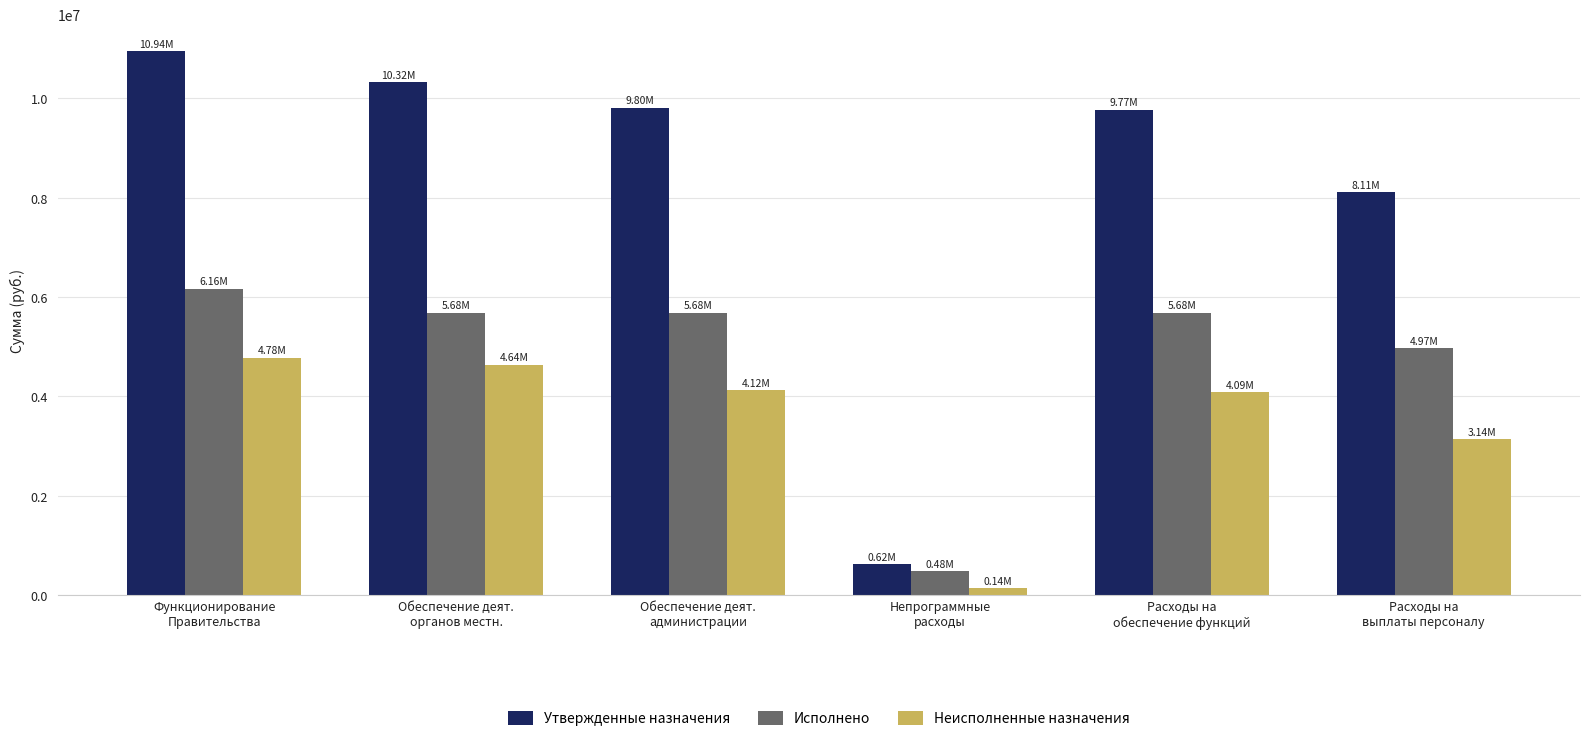

What is the value of the Исполнено bar at the 2nd from the left?

5681463.5